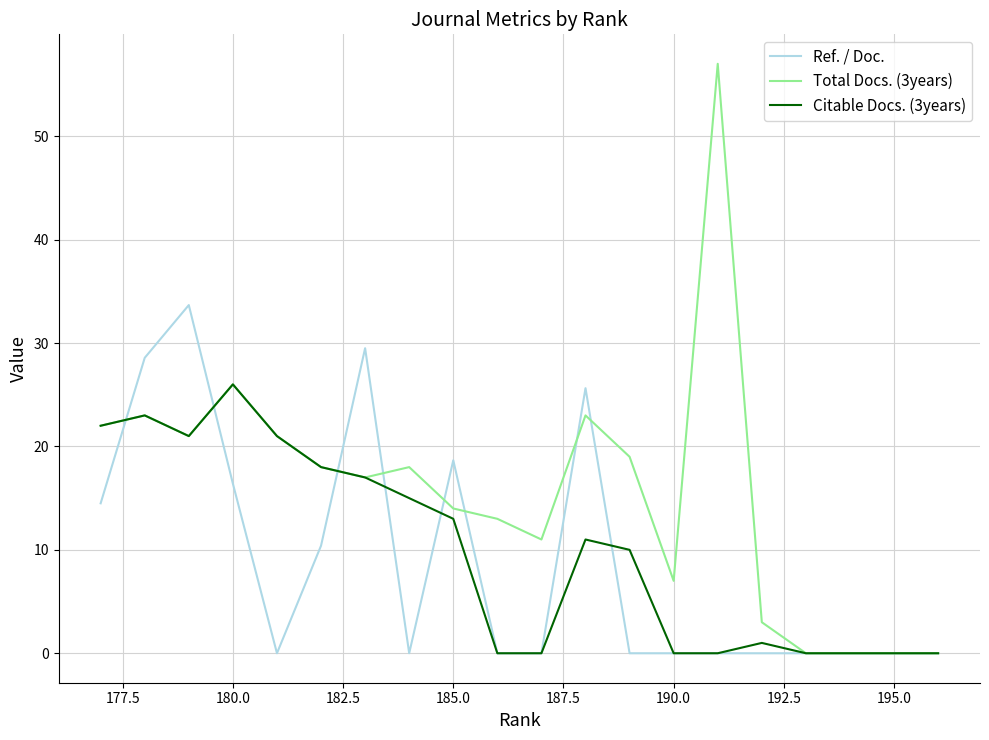

Which series has the largest total across all categories?

Total Docs. (3years)